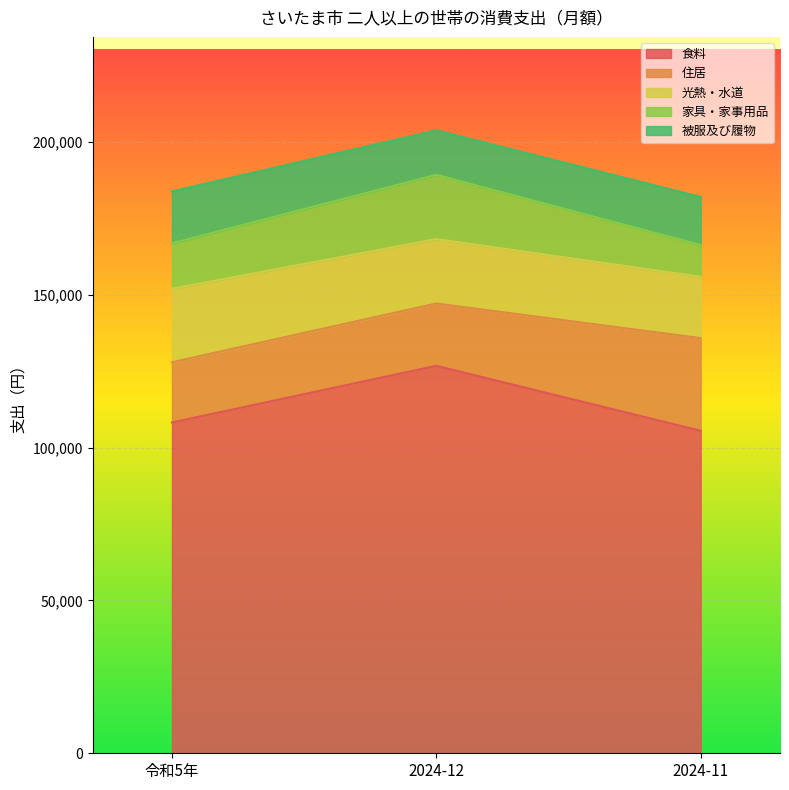

Is the value of 食料 at 令和5年 greater than the value of 家具・家事用品 at 2024-11?

Yes